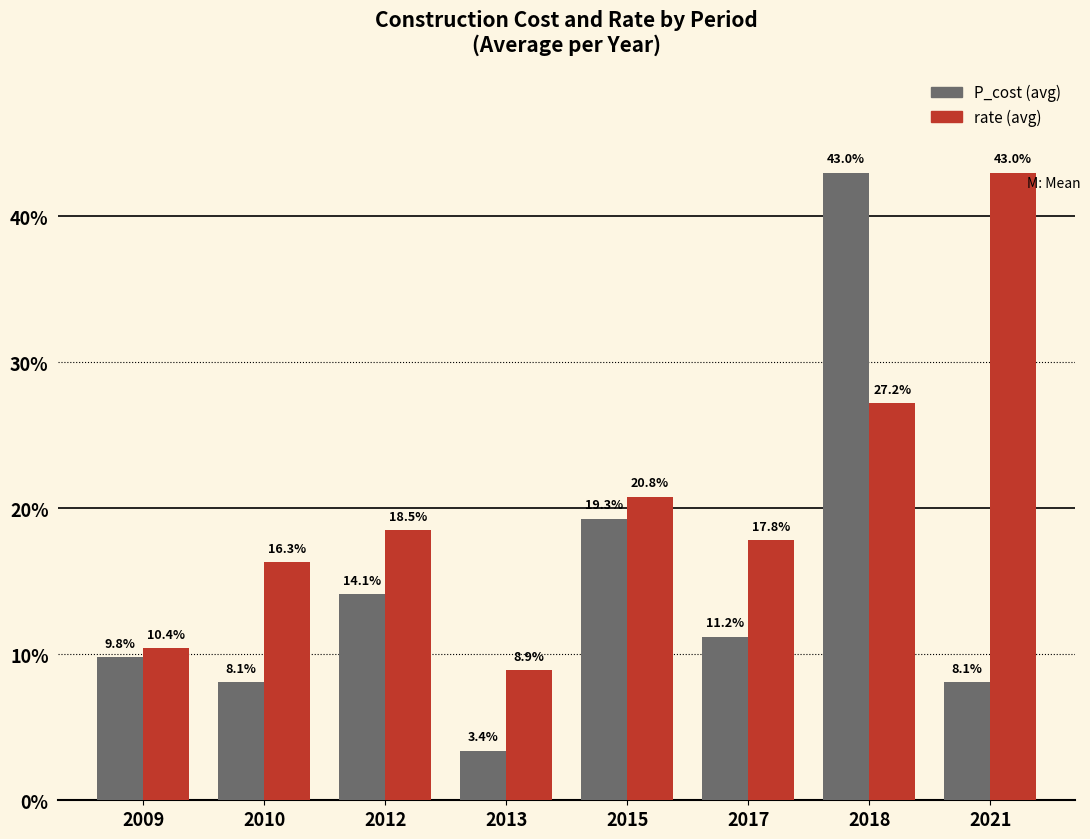

What is the total value across all series at 2010?

24.4